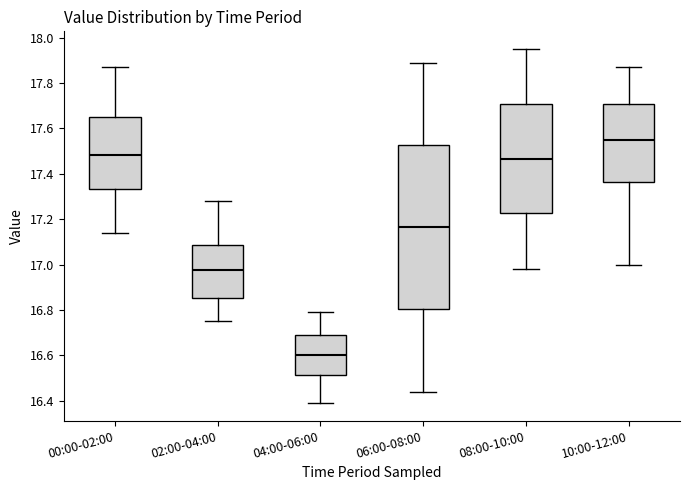

Where is the lower edge of the box for 02:00-04:00 on the y-axis? The values are not printed on the chart, so give them approximately, as read against the axis.

16.86